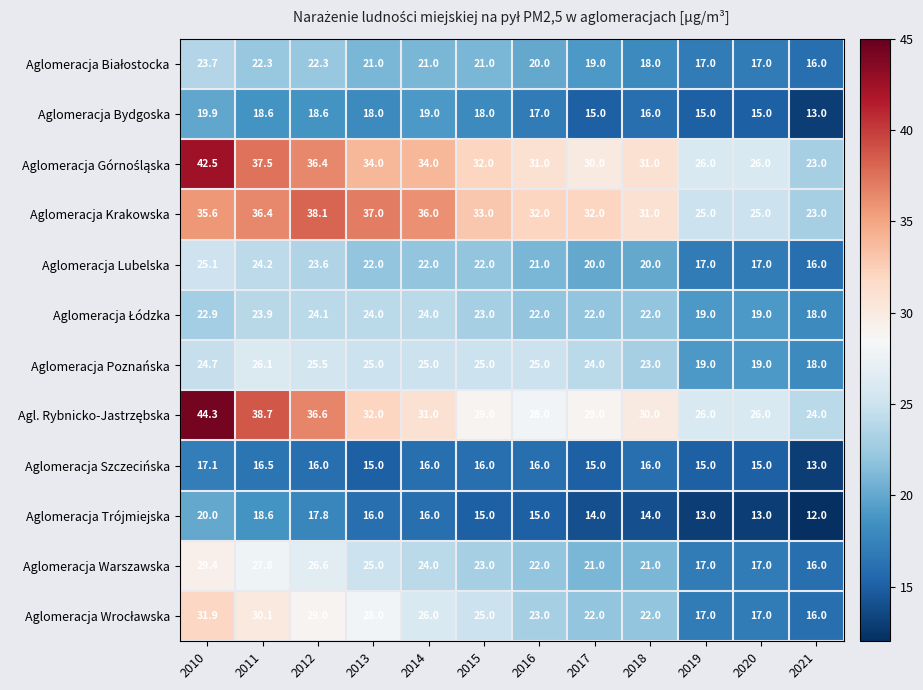

Is it true that Aglomeracja Warszawska equals 17.0 at 2020?

True